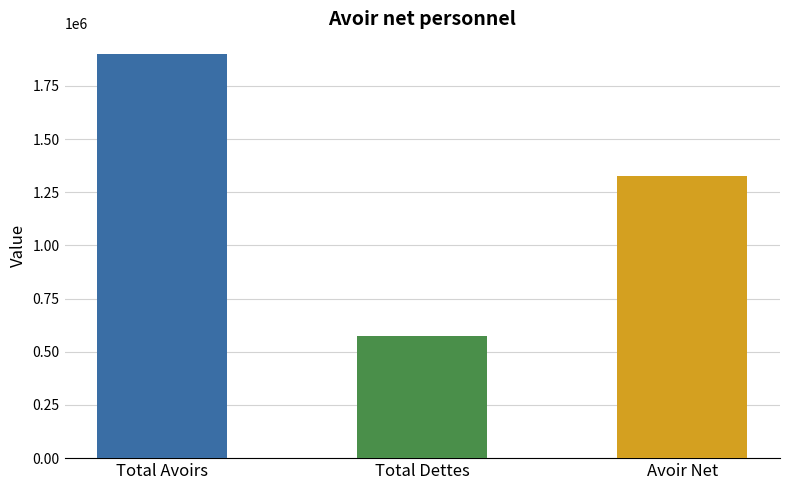

Reading right to left, extract all data points from this chart.

Avoir Net=1327500	Total Dettes=575000	Total Avoirs=1902500